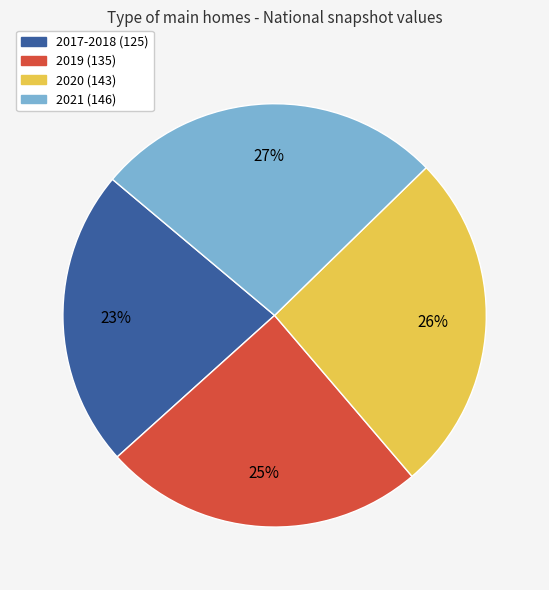

Do 2021 (146) and 2019 (135) together represent more than half of the pie?

Yes